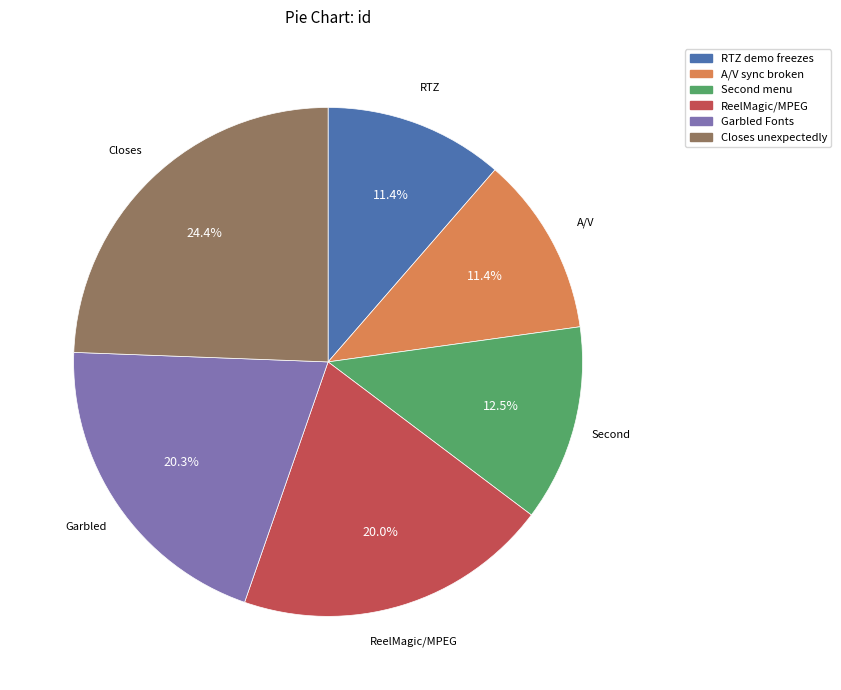

Count the number of slices in the pie.

6